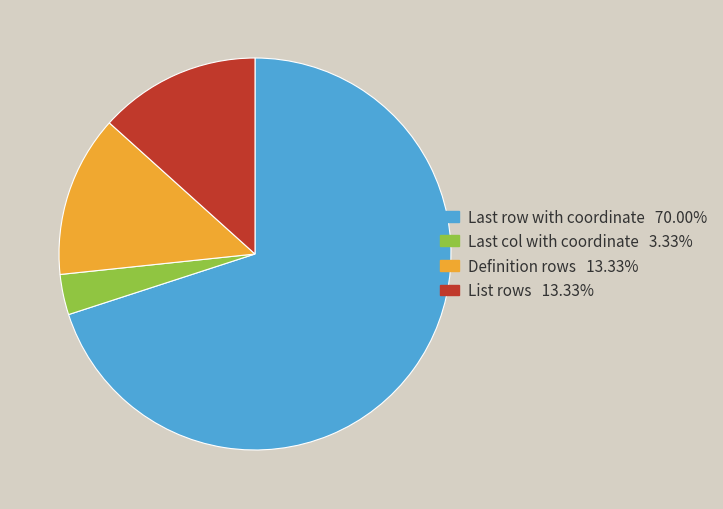

Is List rows the majority of the pie?

No